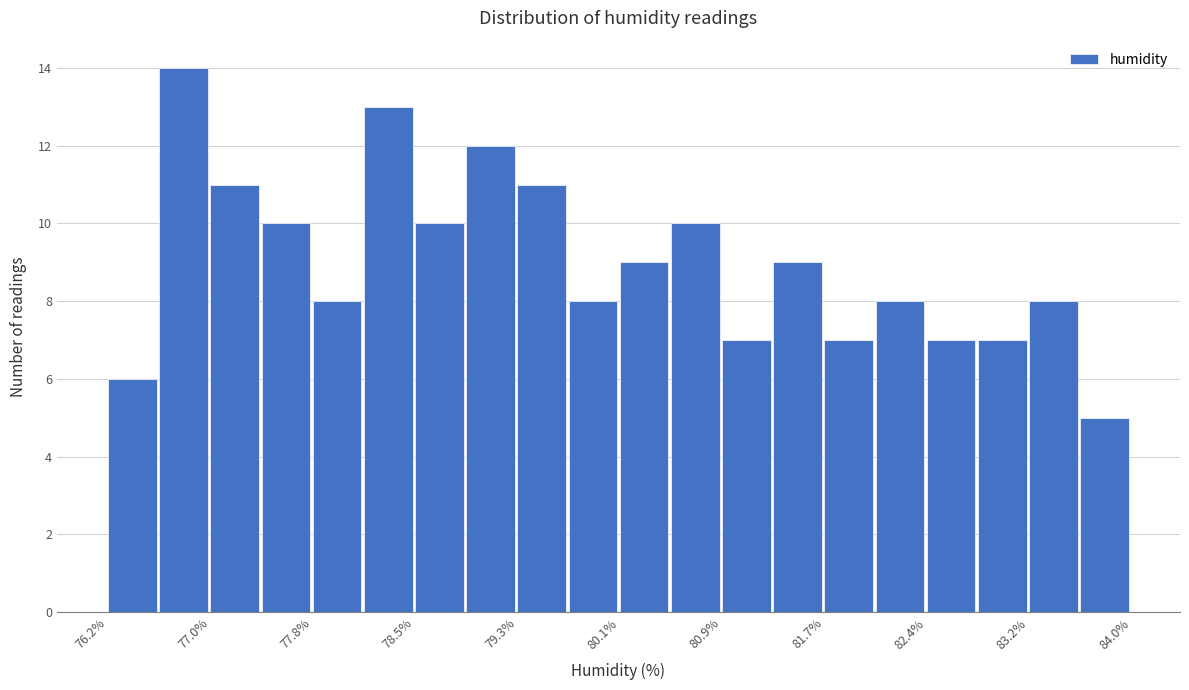

Read against the x-axis, roughly where is the centre of the tallest bar?

76.8